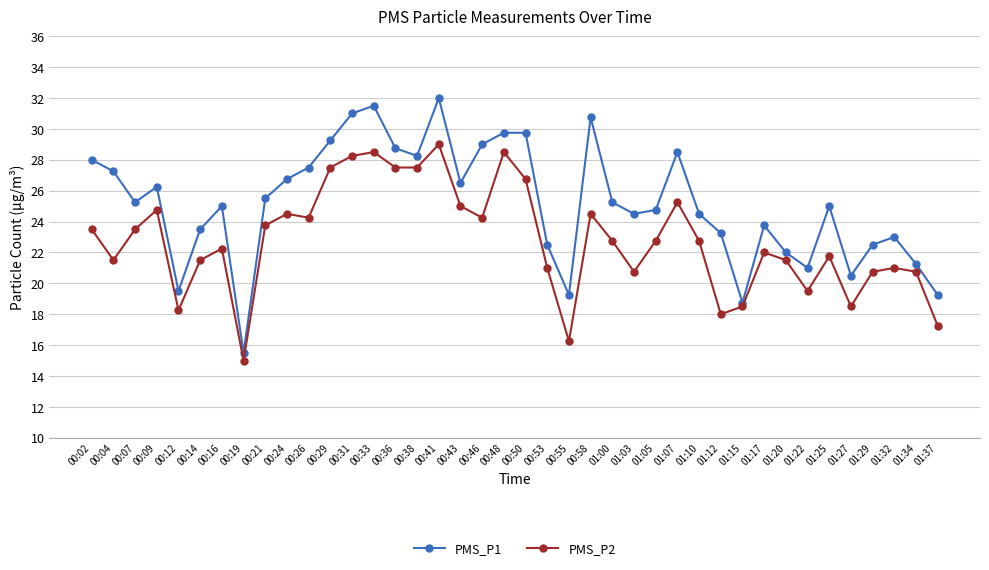

What is the label of the 1st point from the right?

01:37